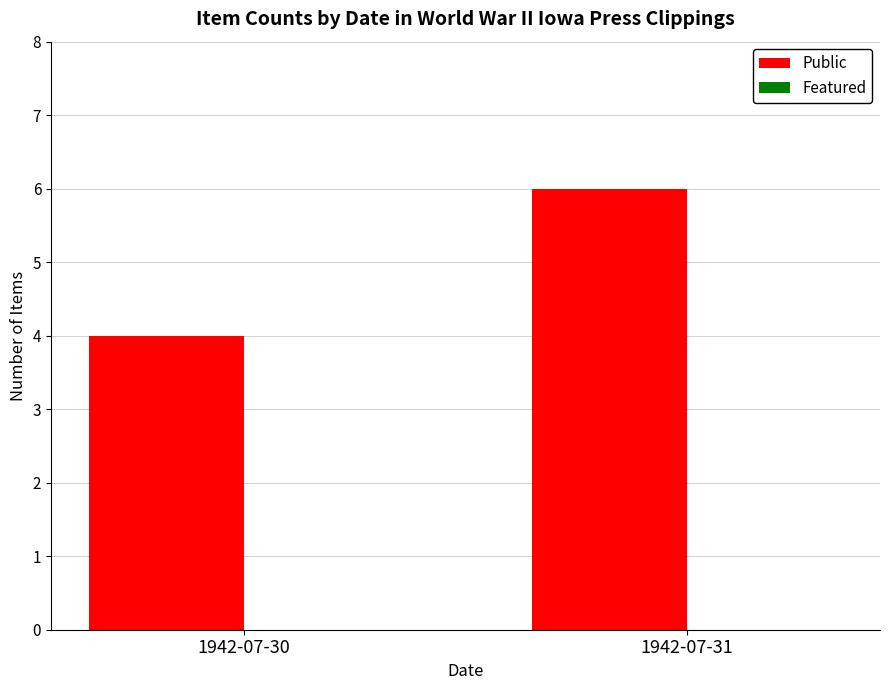

What is the greatest value displayed?

6